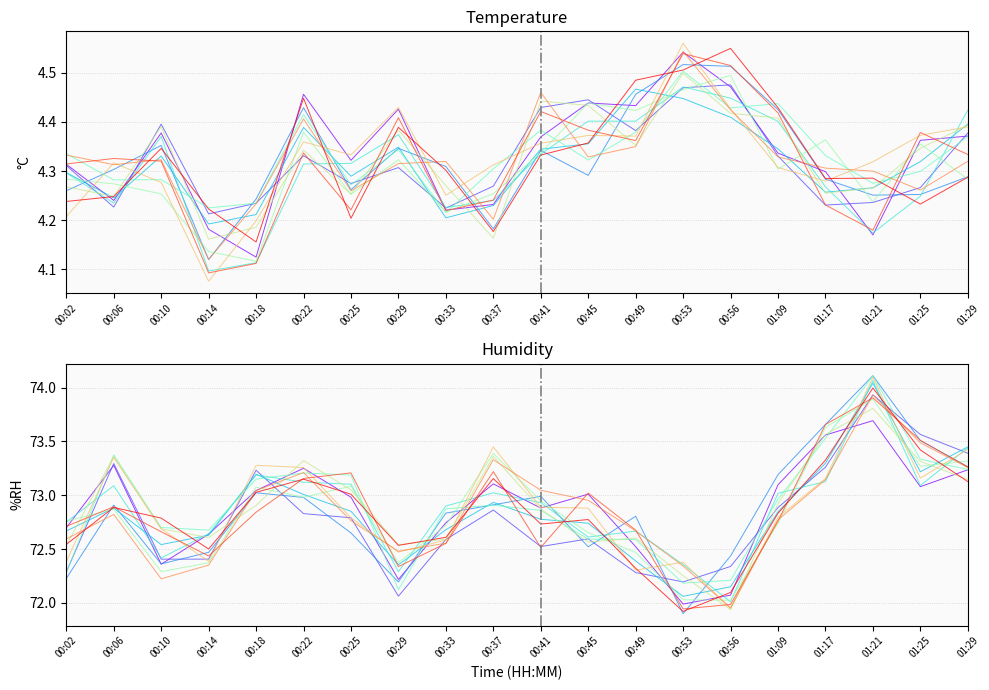

Reading right to left, list all the values displayed in this chart.

temperature: 4.3	4.3	4.2	4.3	4.4	4.5	4.5	4.4	4.4	4.4	4.2	4.3	4.4	4.3	4.4	4.2	4.2	4.3	4.2	4.3
humidity: 73.2	73.3	73.9	73.4	73.0	72.2	72.1	72.5	72.8	72.8	73.2	72.8	72.3	72.9	73.0	73.0	72.6	72.5	73.1	72.5